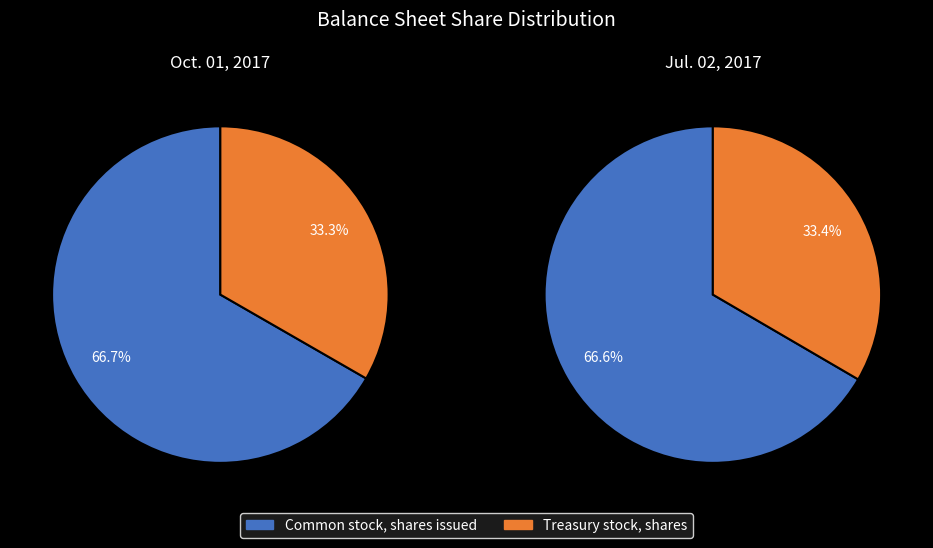

Does Jul. 02, 2017 account for over 50% of the chart?

No